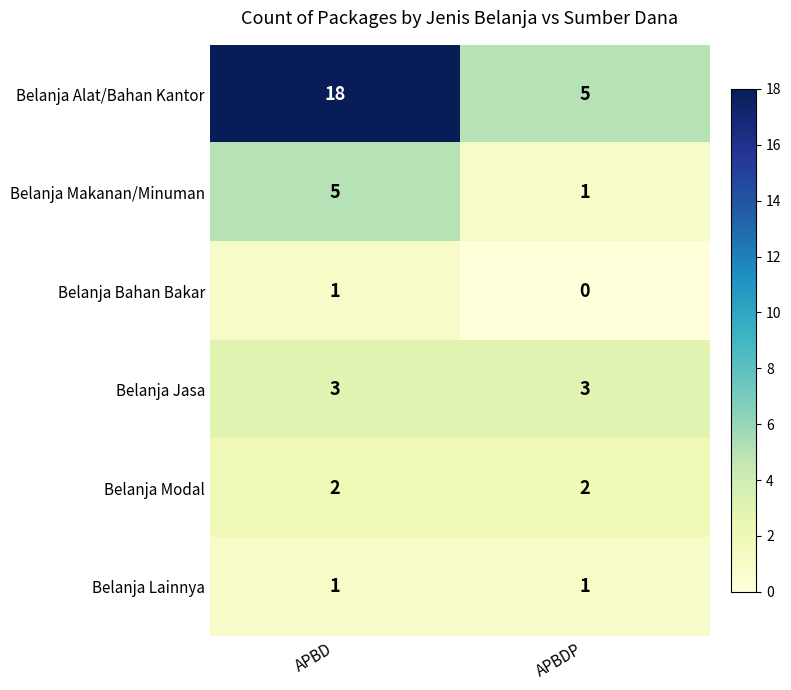

At which category does the chart reach its minimum across all series?

APBDP